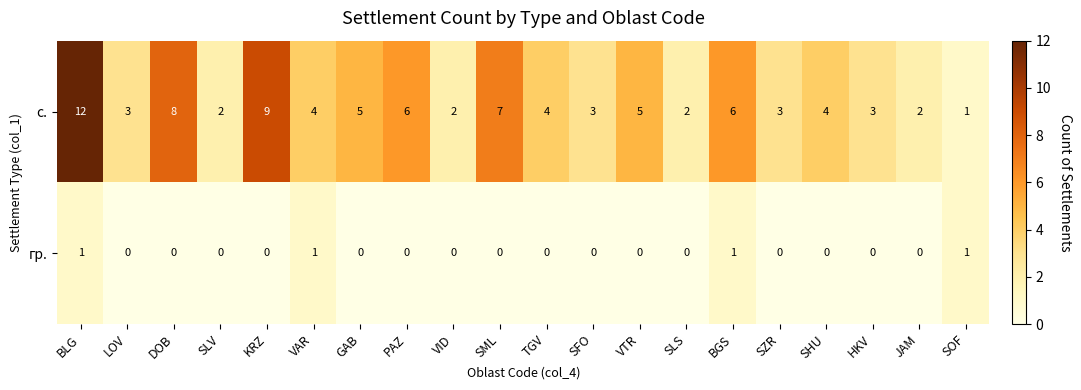

At which label does с. first exceed 4?

BLG